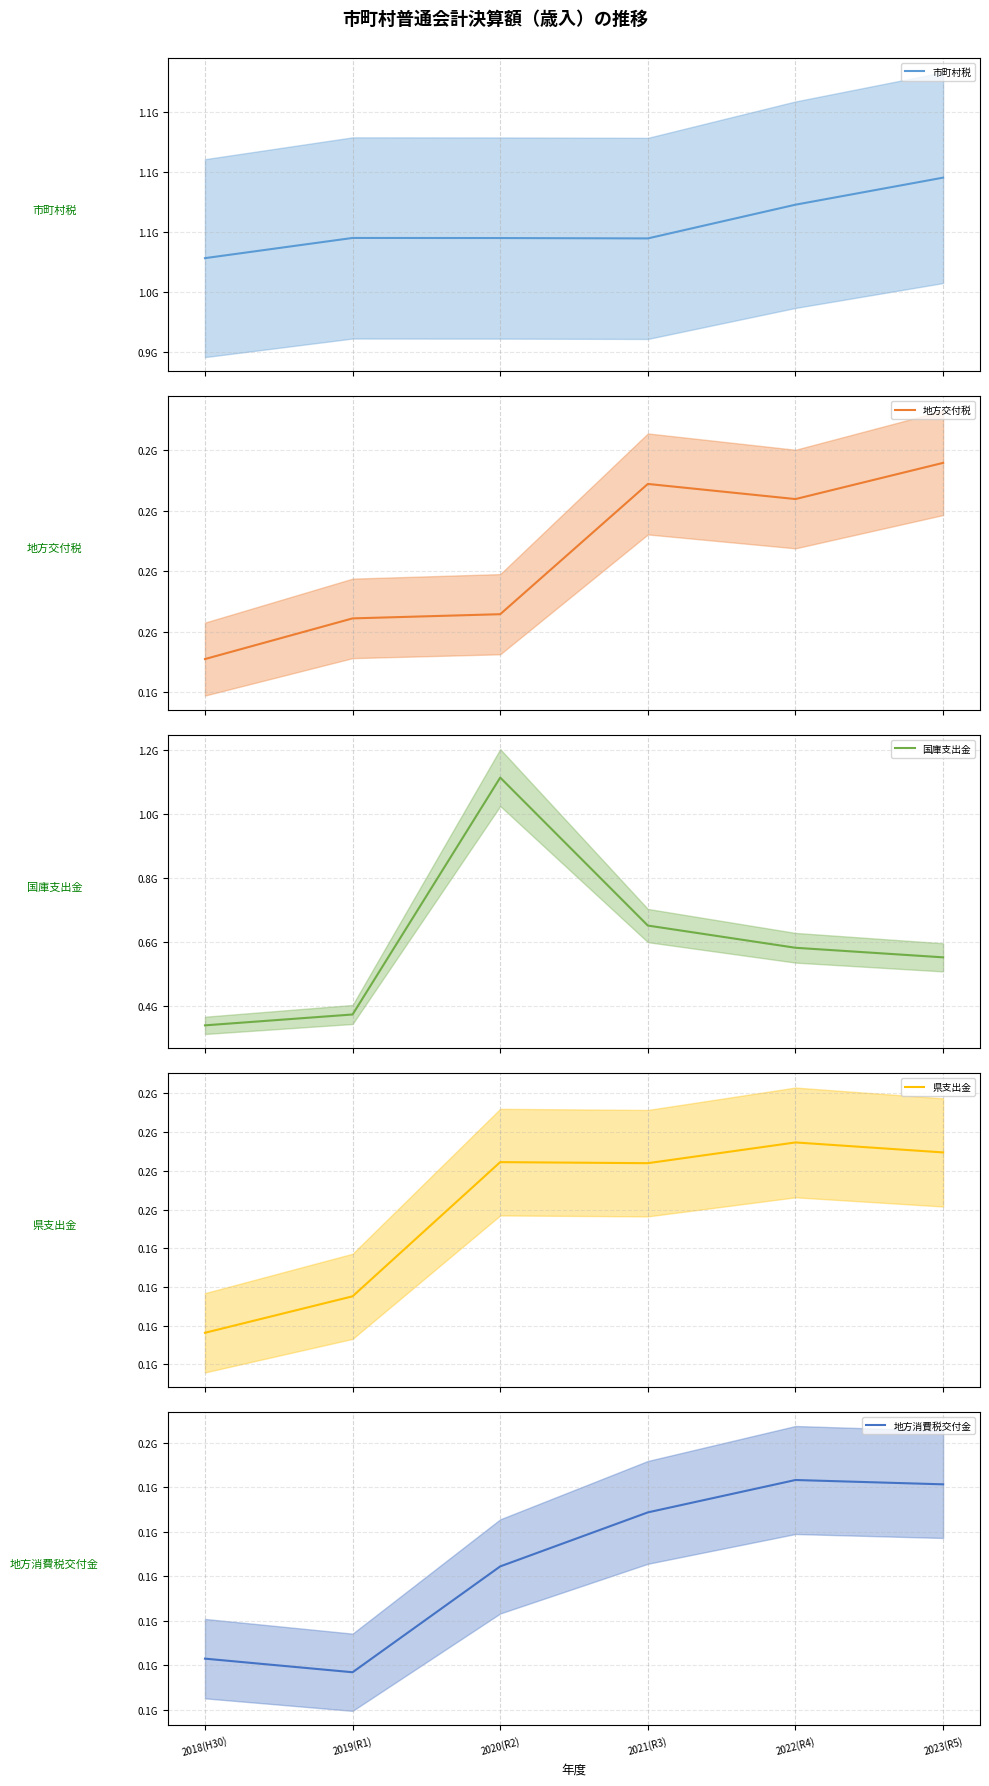

In 地方交付税, how many points are higher than both neighbors (excluding endpoints)?

1